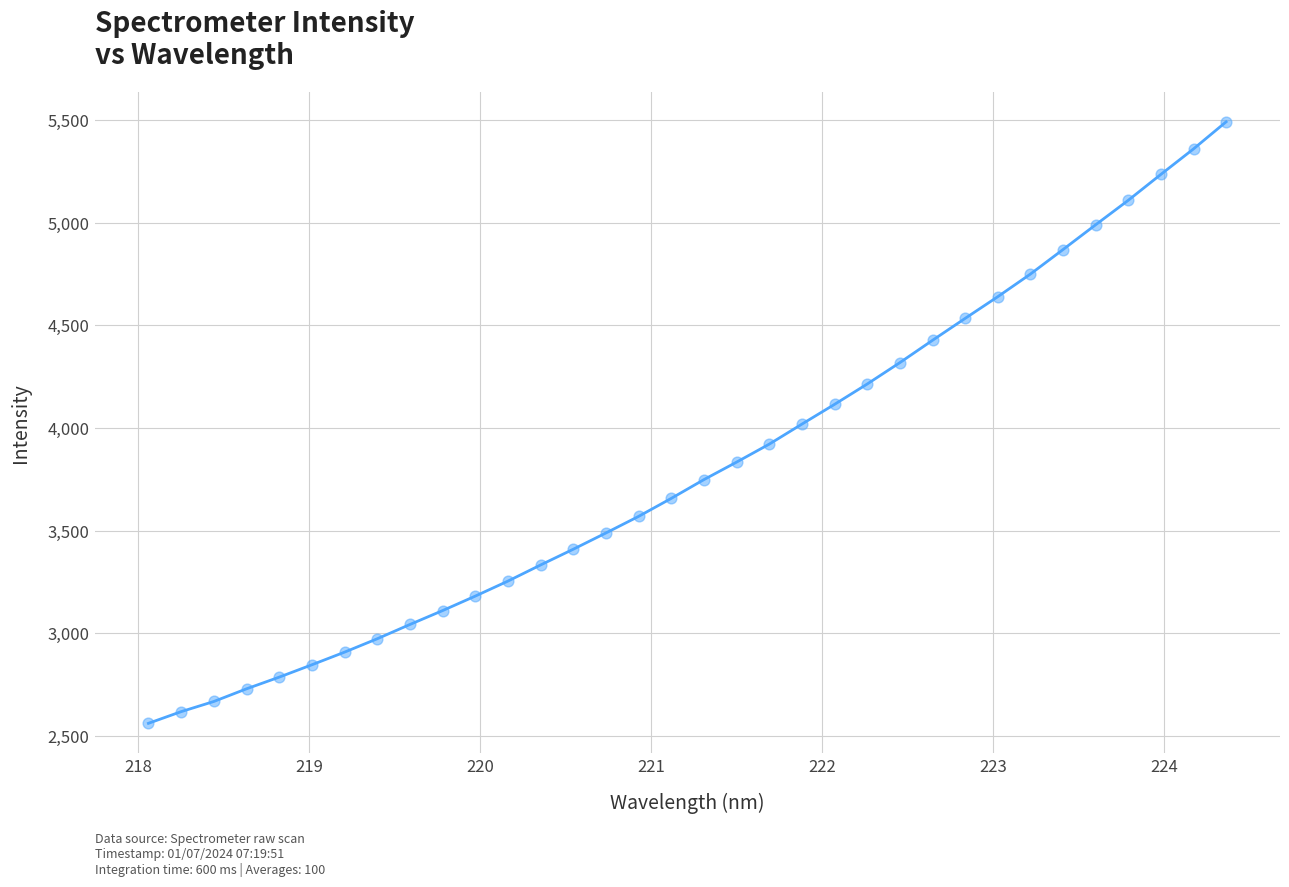

What is the maximum value shown in the chart?

5491.8